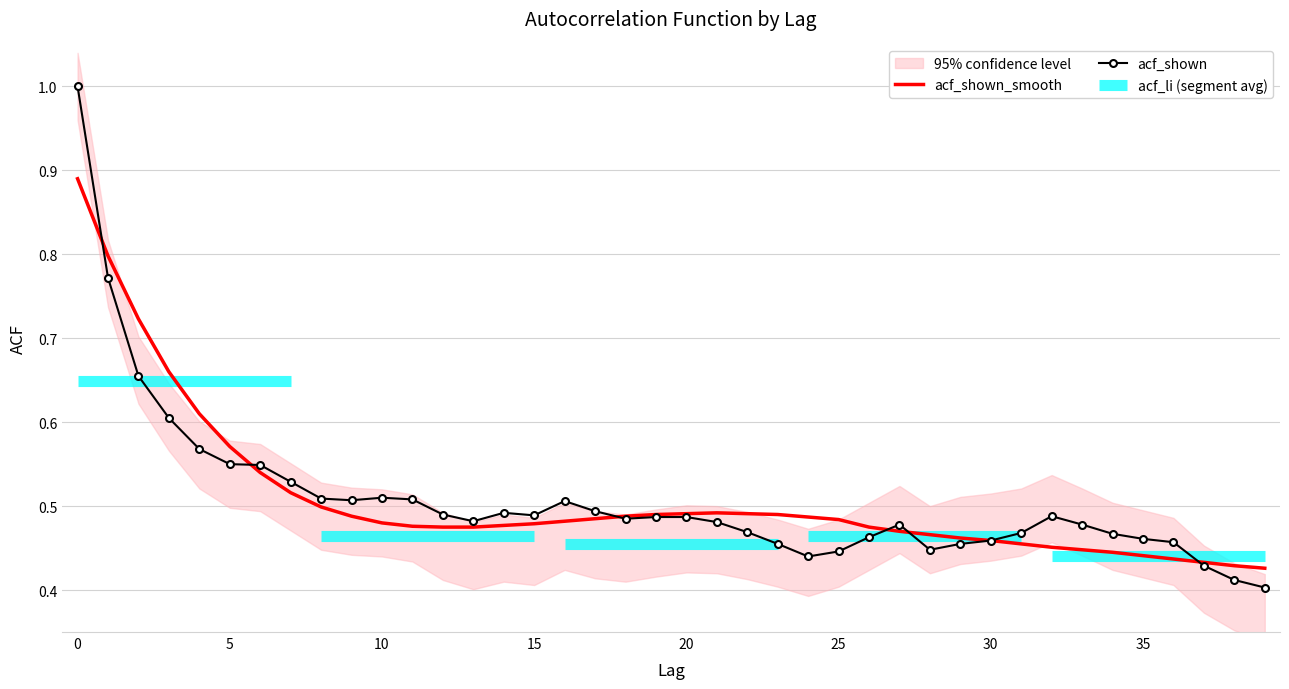

Rank the series at 37 from lowest to highest value.

acf_shown, acf_shown_smooth